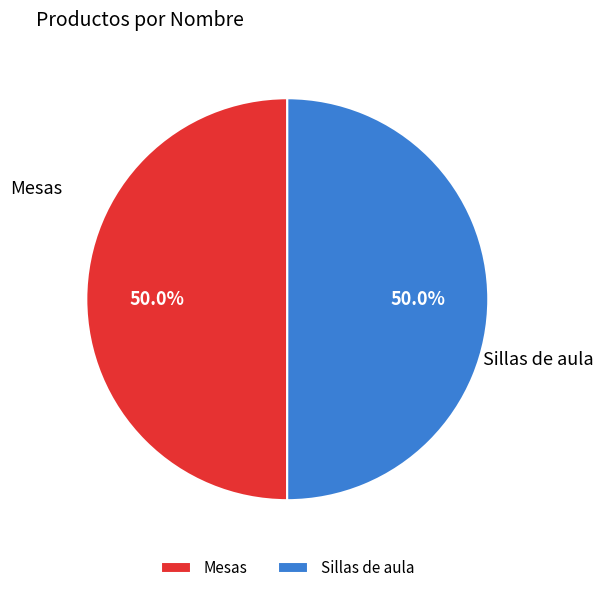

To the nearest percent, what is the combined percentage of Mesas and Sillas de aula?

100%